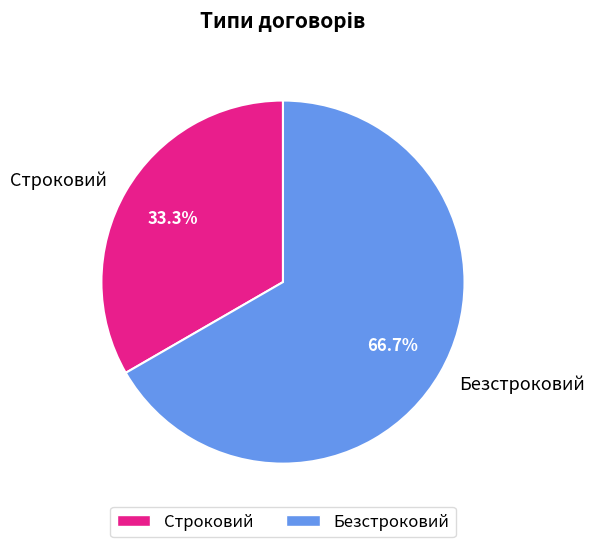

Count the number of slices in the pie.

2